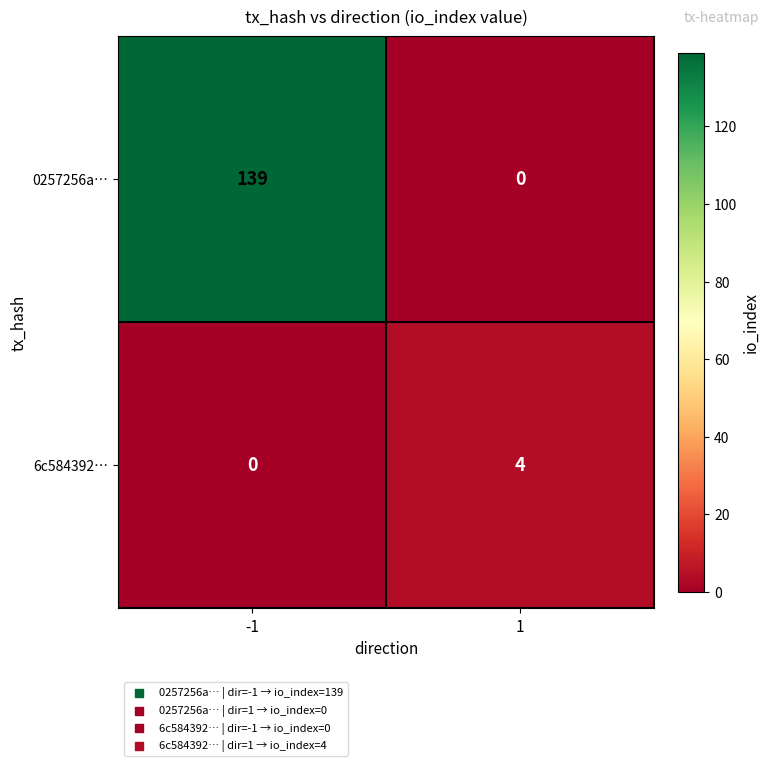

Reading left to right, transcribe all the data shown in this chart.

0257256a…: 139	0
6c584392…: 0	4